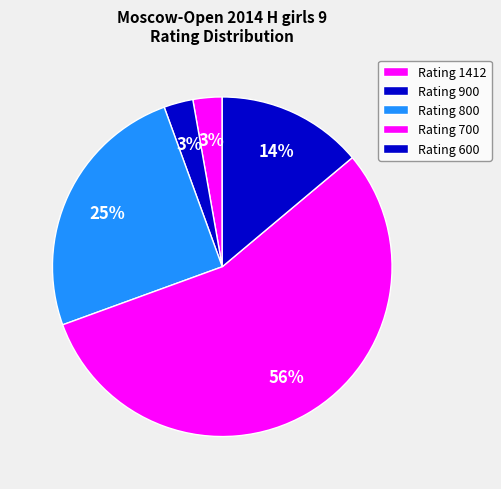

Count the number of slices in the pie.

5